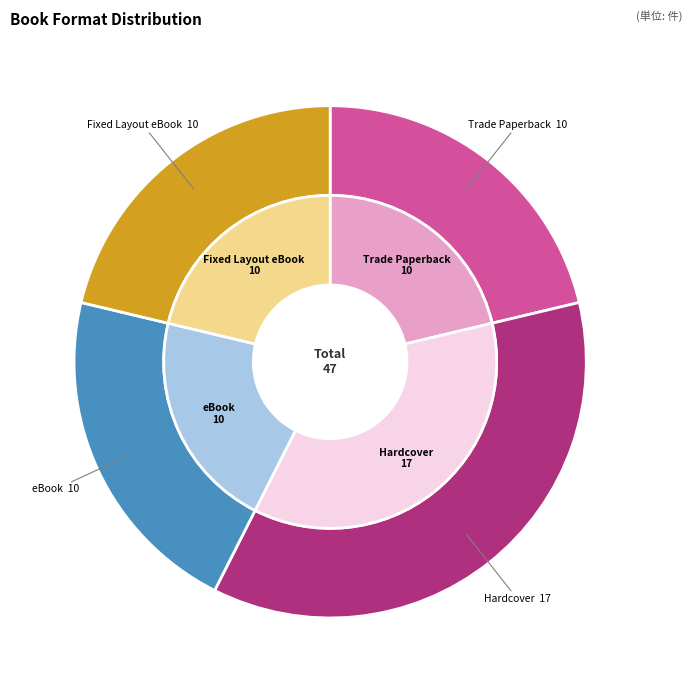

Count the number of slices in the pie.

4